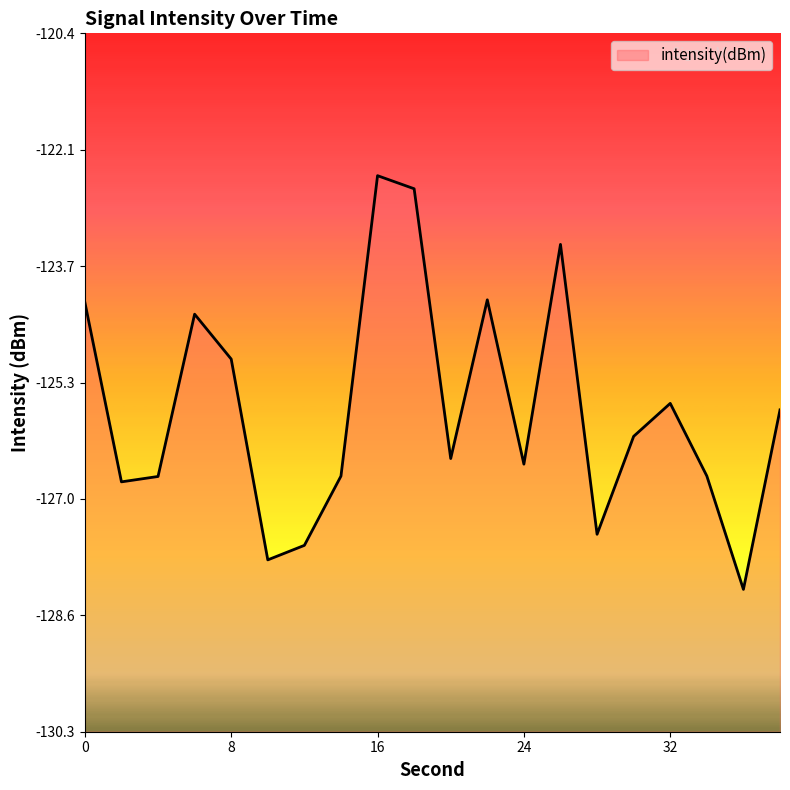

Rank the categories by value from highest to lowest.

16, 18, 26, 22, 0, 6, 8, 32, 38, 30, 20, 24, 34, 14, 4, 2, 28, 12, 10, 36